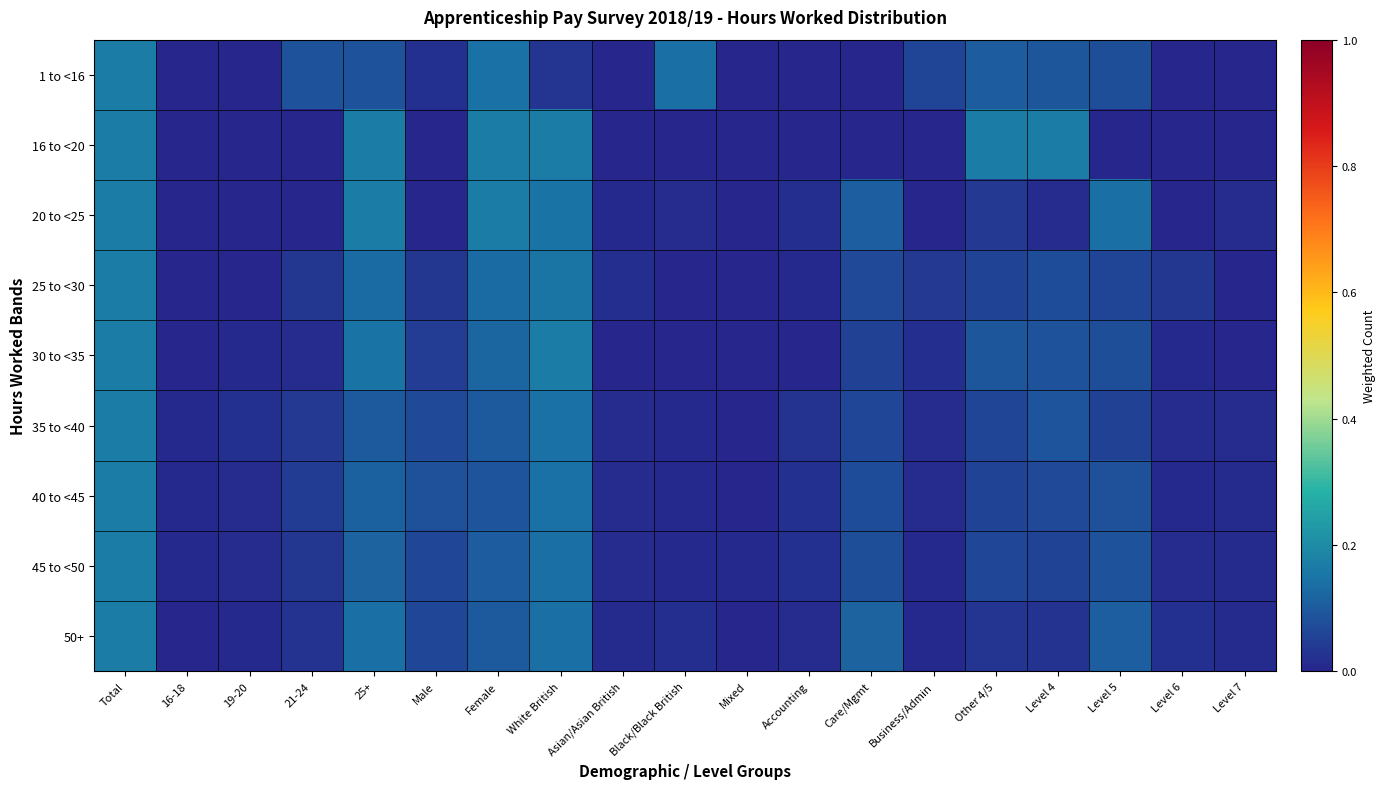

Count the number of data series in this chart.

9